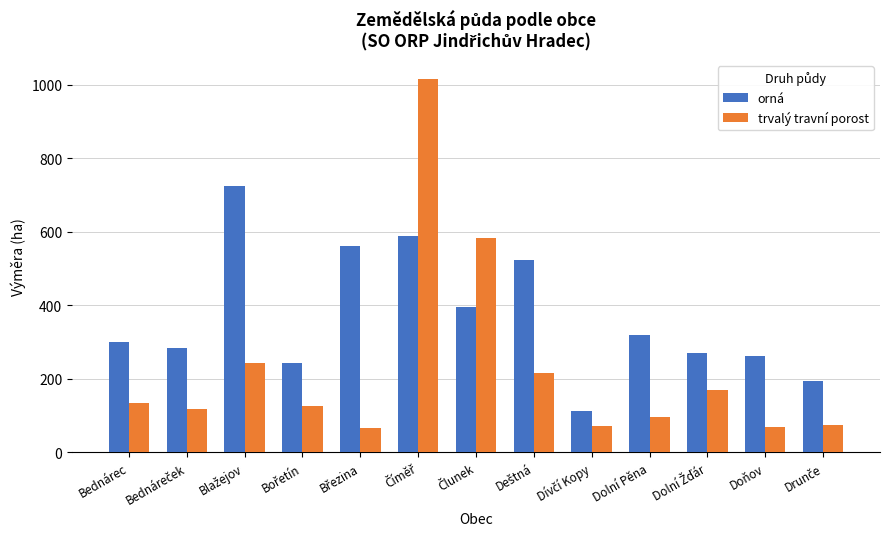

Which series has the widest spread of values?

trvalý travní porost